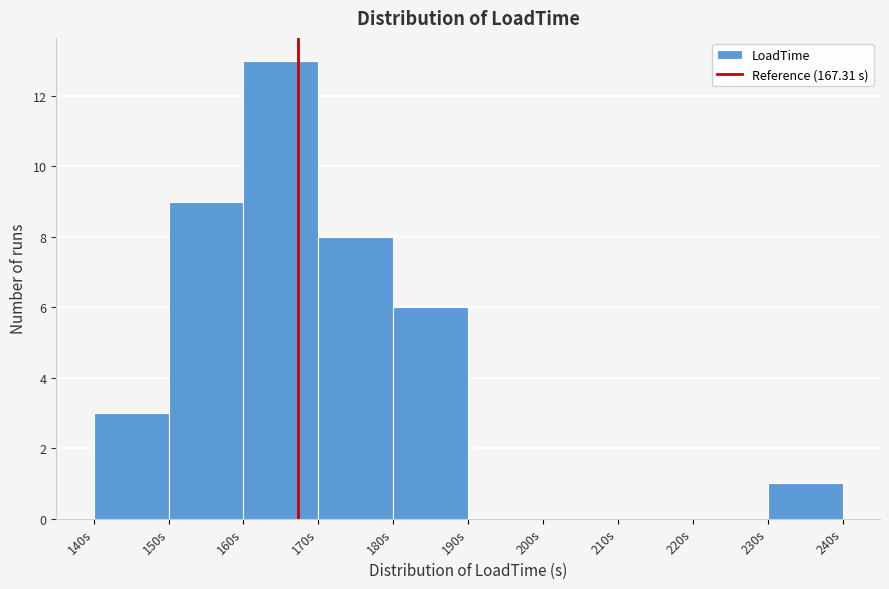

Which range on the x-axis has the tallest bar?

160 to 170